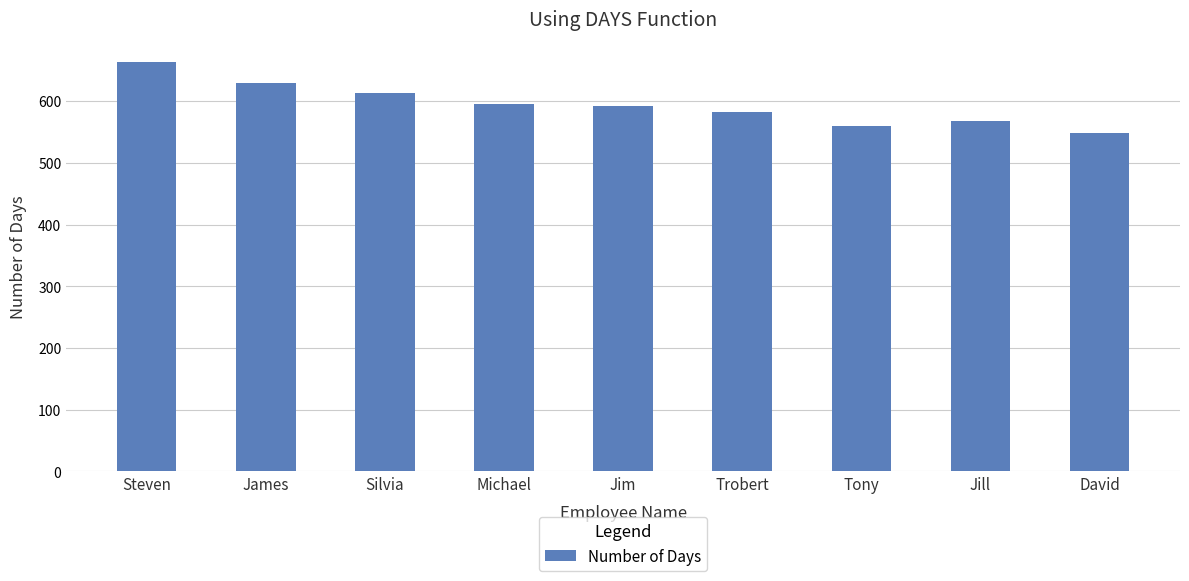

What is the smallest value displayed?

549